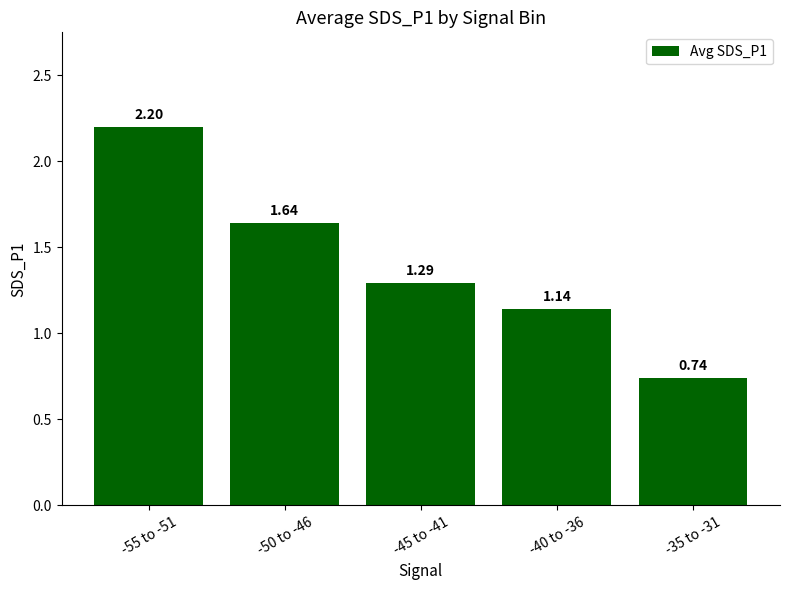

At which label does the data first exceed 1?

-55 to -51